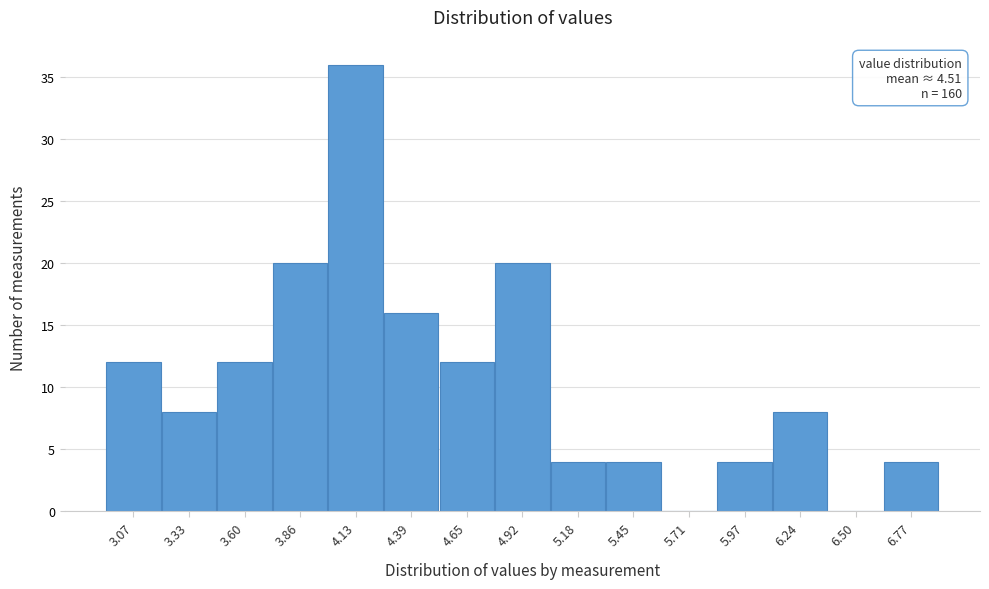

Reading left to right, extract all data points from this chart.

3.07=12	3.33=8	3.60=12	3.86=20	4.13=36	4.39=16	4.65=12	4.92=20	5.18=4	5.45=4	5.71=0	5.97=4	6.24=8	6.50=0	6.77=4